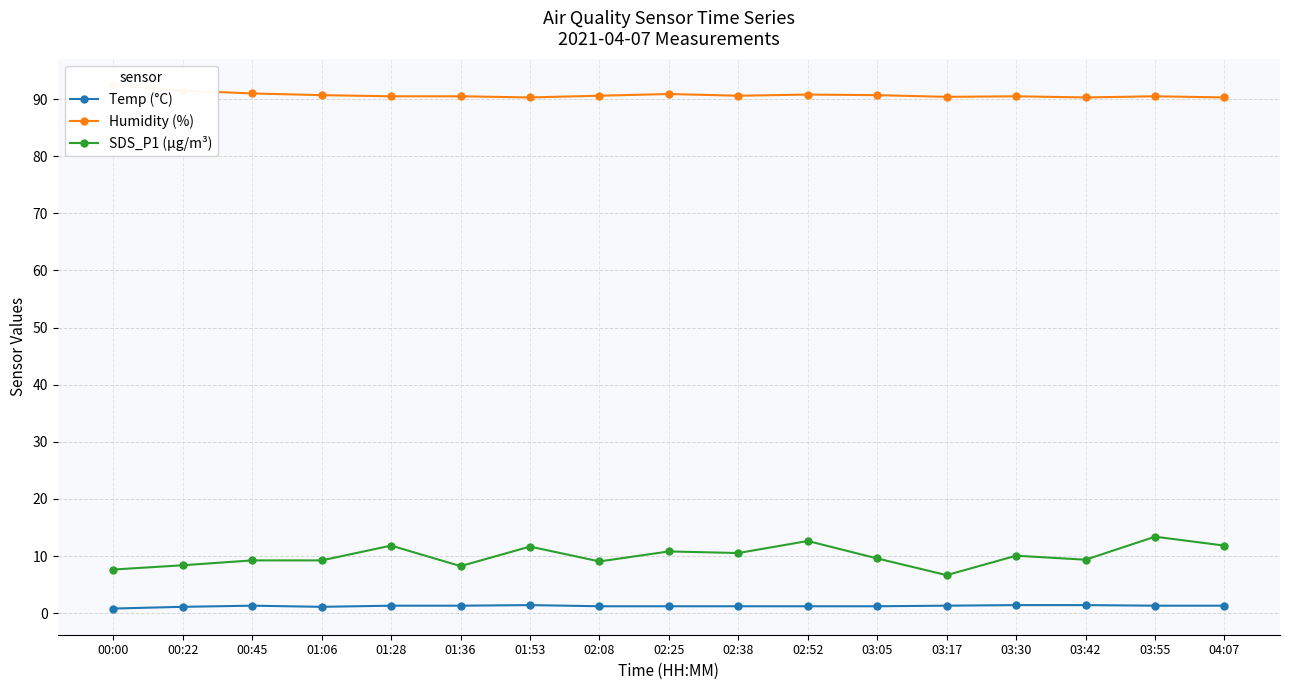

What are all the series names shown in the legend?

Temp (°C), Humidity (%), SDS_P1 (µg/m³)